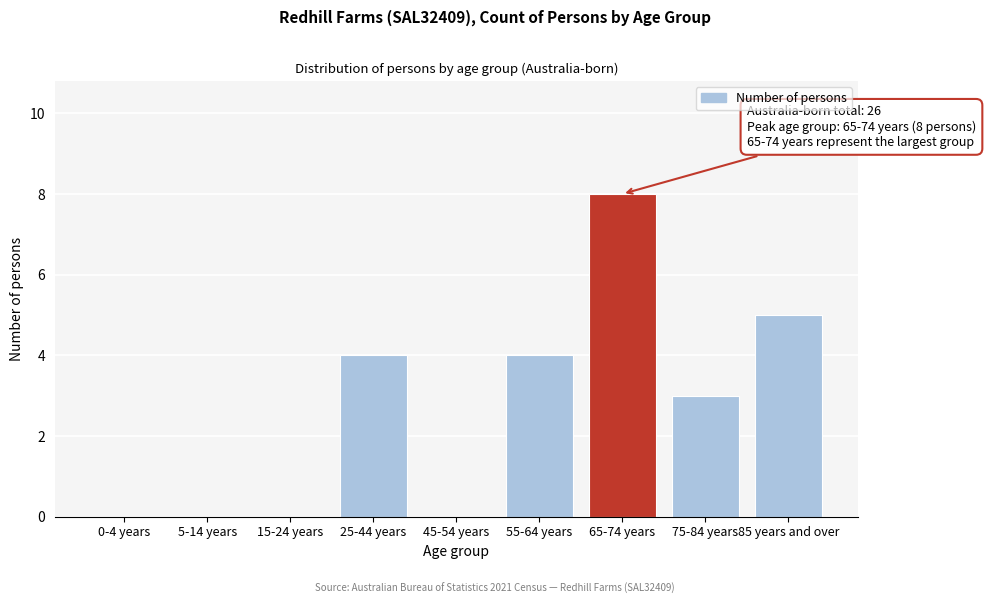

Reading right to left, extract all data points from this chart.

85 years and over=5	75-84 years=3	65-74 years=8	55-64 years=4	45-54 years=0	25-44 years=4	15-24 years=0	5-14 years=0	0-4 years=0